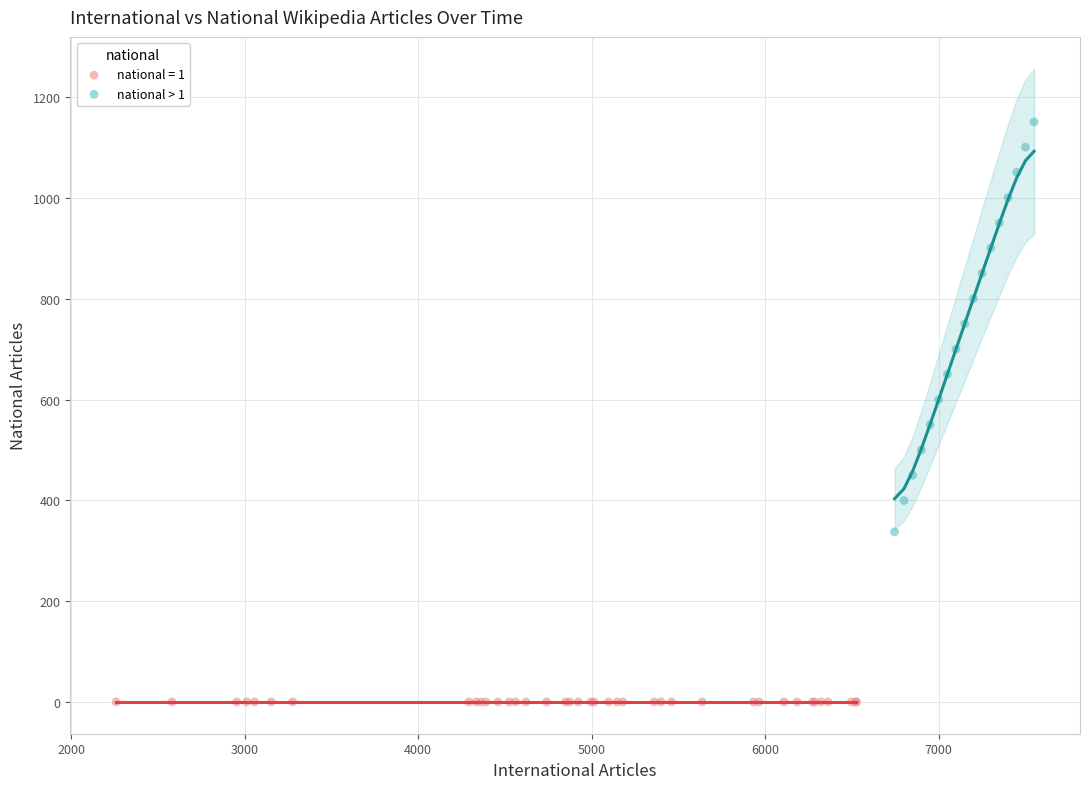

Which series contains the lowest Y value?

national = 1